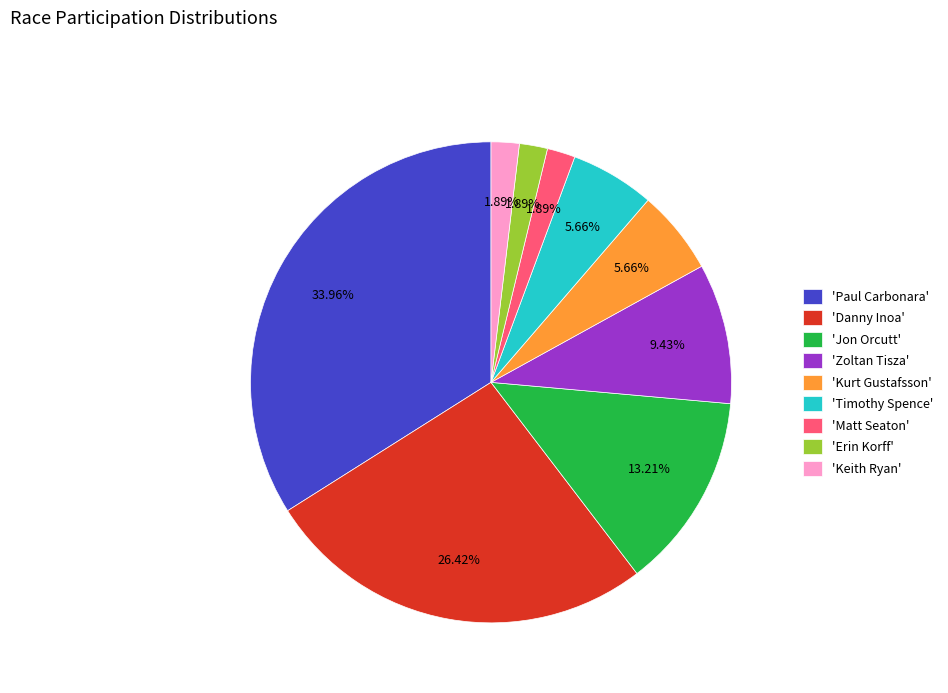

Is there any slice that represents more than half of the pie?

No